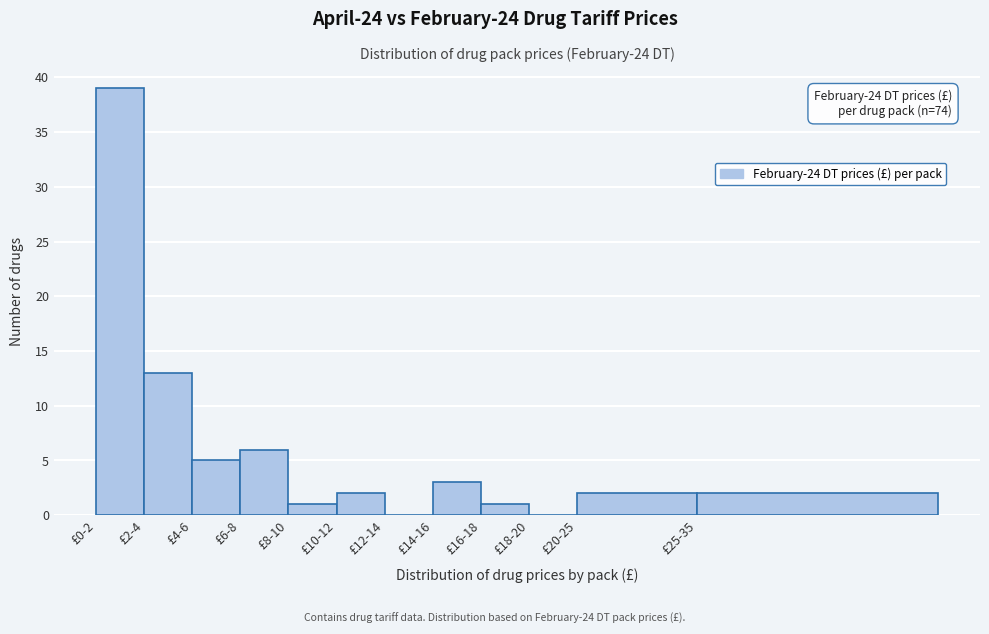

Reading left to right, transcribe all the data shown in this chart.

£0-2=39	£2-4=13	£4-6=5	£6-8=6	£8-10=1	£10-12=2	£12-14=0	£14-16=3	£16-18=1	£18-20=0	£20-25=2	£25-35=2